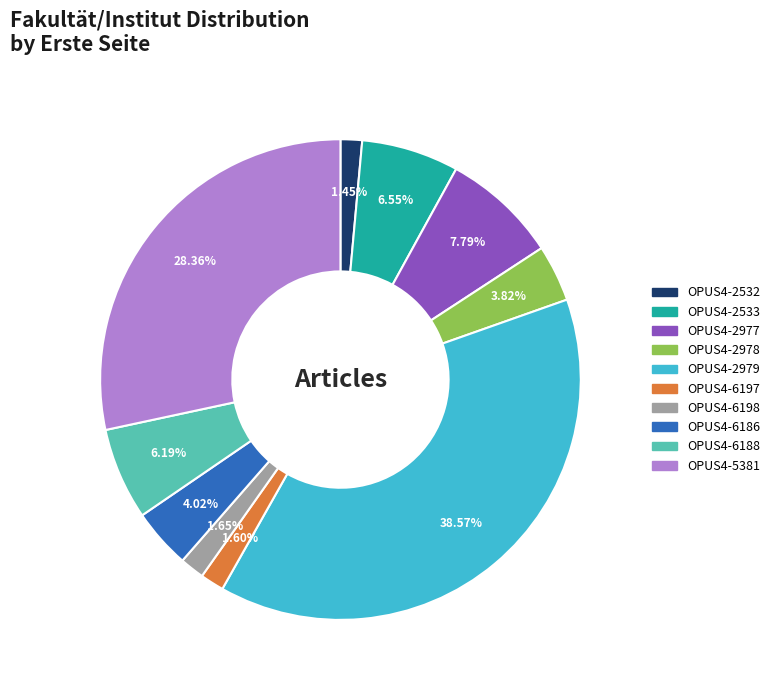

What percentage is NOT represented by OPUS4-2978?

96.2%